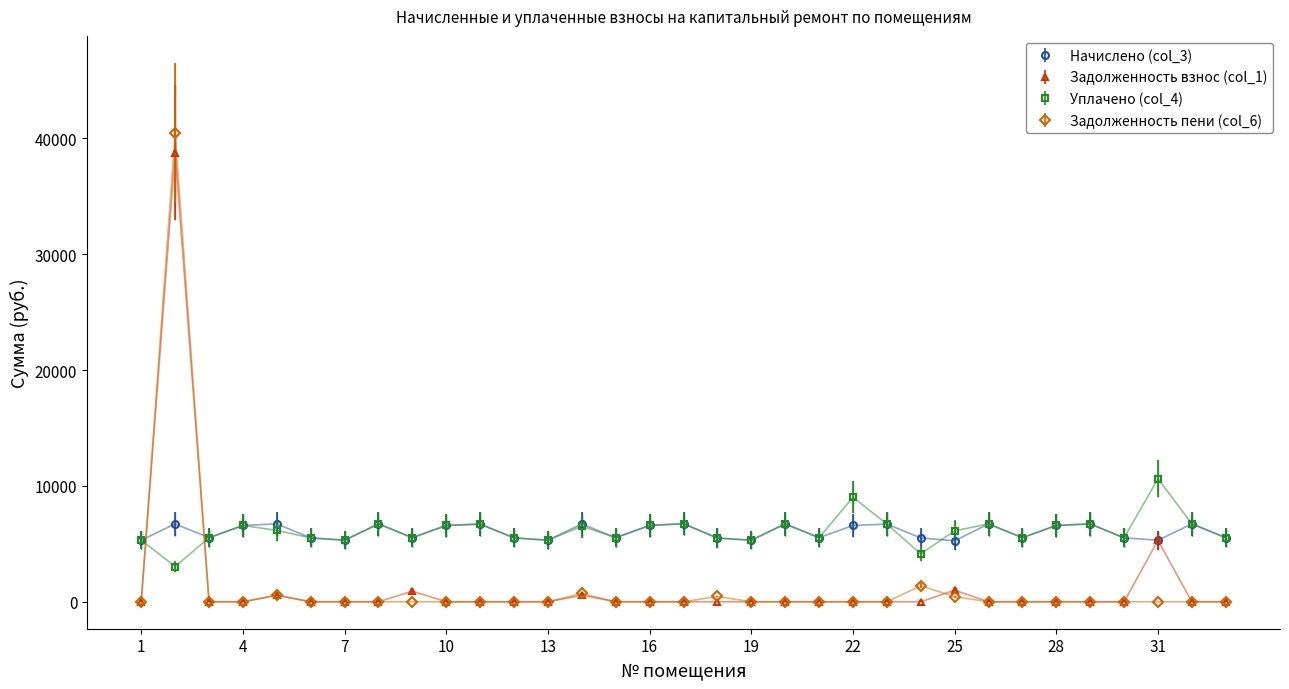

True or false: Задолженность пени (col_6) and Начислено (col_3) intersect in this chart.

True